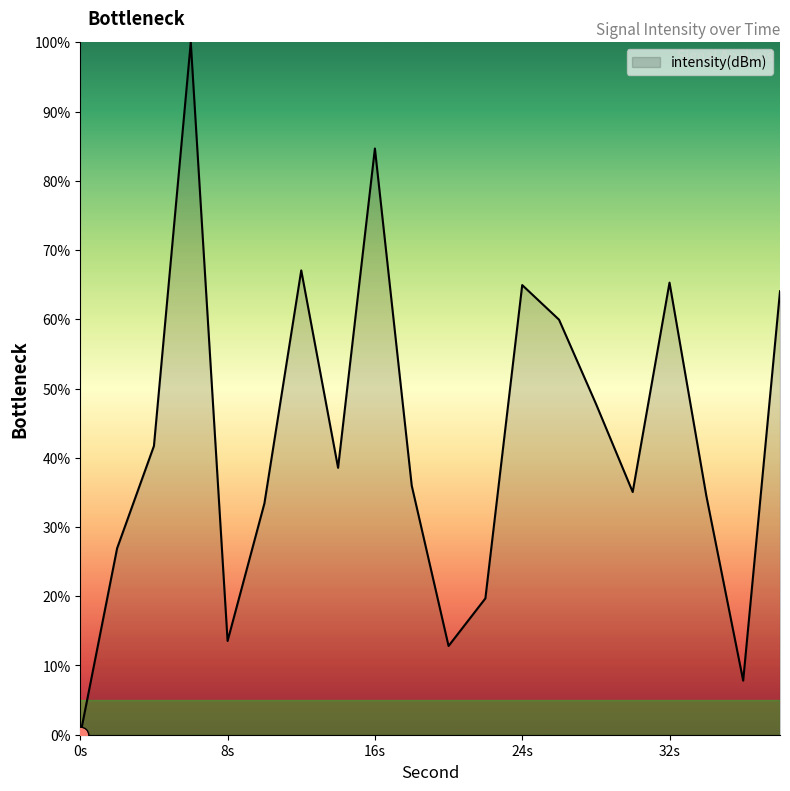

What is the difference between the maximum and minimum values?

100.0